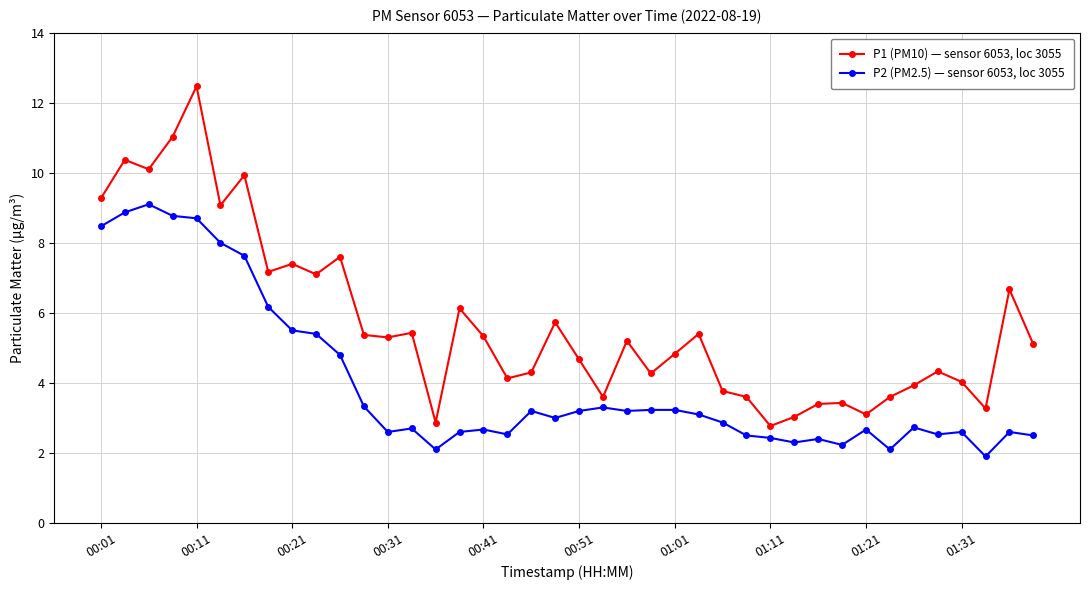

Is this an area chart (filled region under the line)?

No